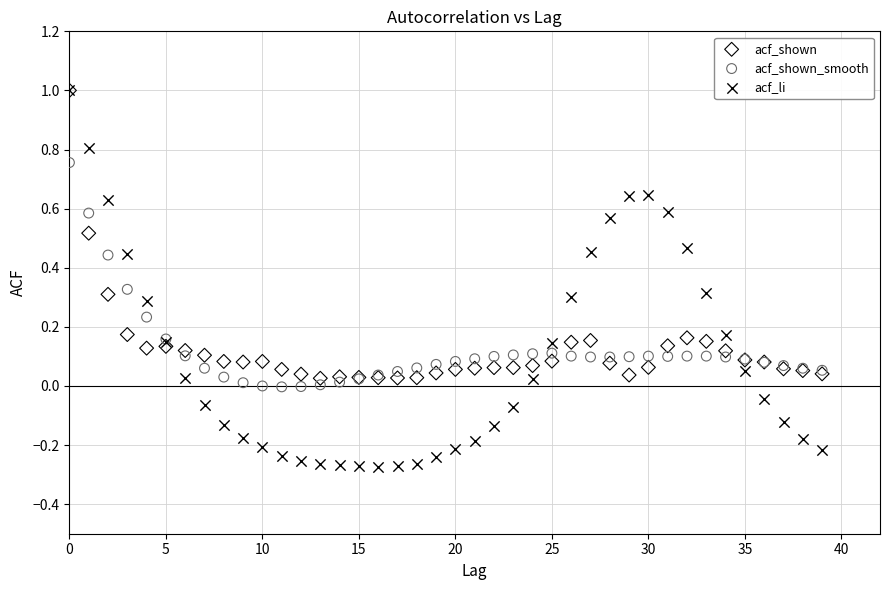

What are all the series names shown in the legend?

acf_shown, acf_shown_smooth, acf_li